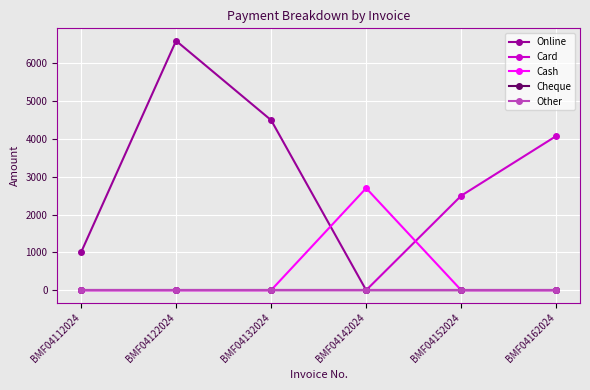

Rank the series by their maximum value, from highest to lowest.

Online, Card, Cash, Cheque, Other